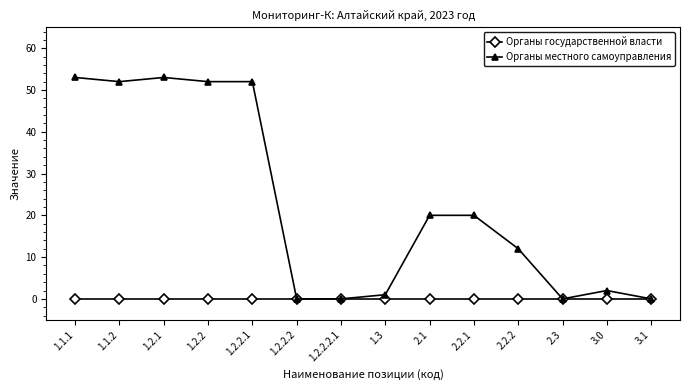

At how many categories does at least one series exceed 51?

5